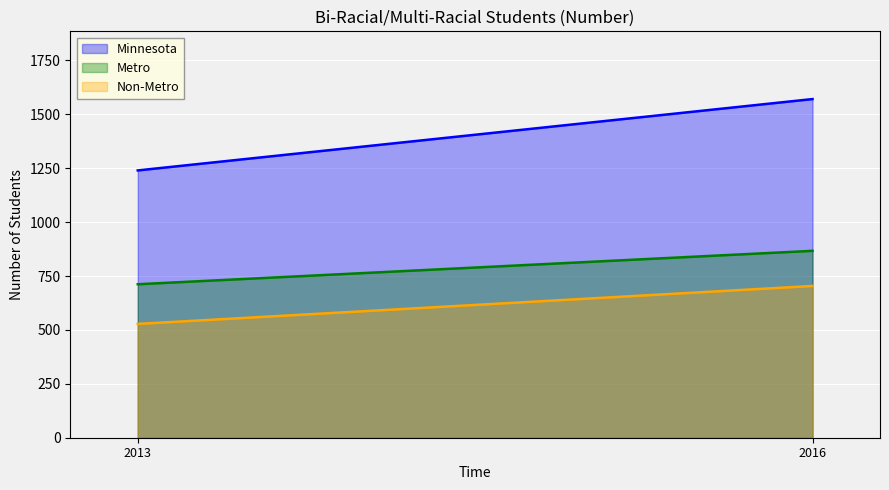

Rank the series by their maximum value, from highest to lowest.

Minnesota, Metro, Non-Metro